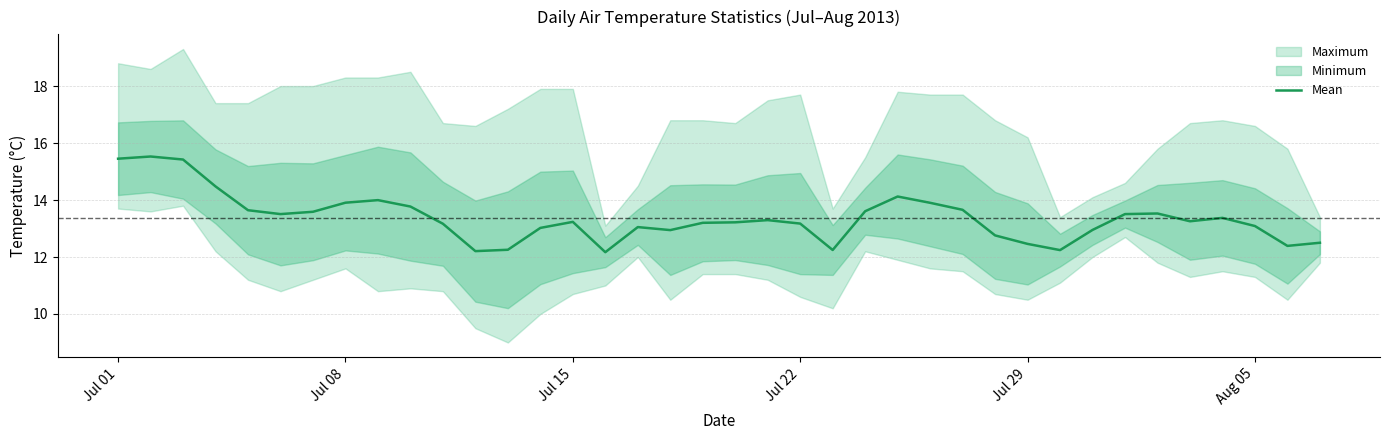

What is the minimum value for Mean?

12.2